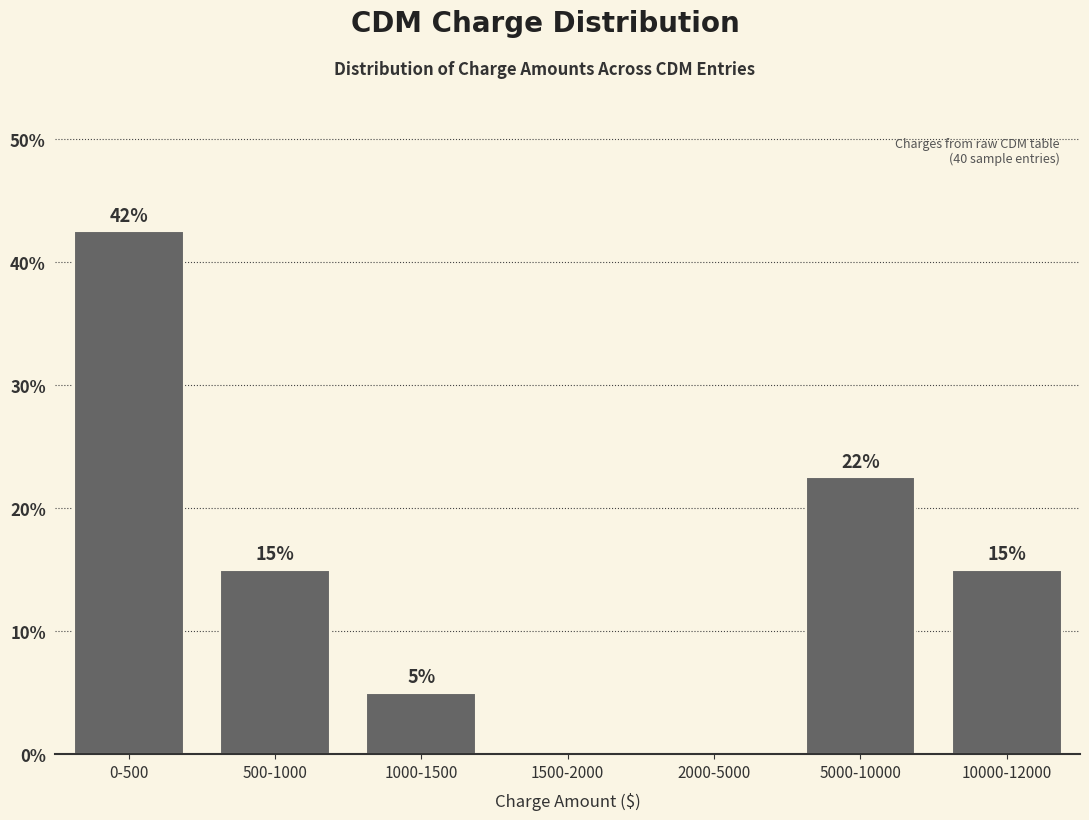

The chart shows a value of 39.6 at 5000-10000. True or false?

False